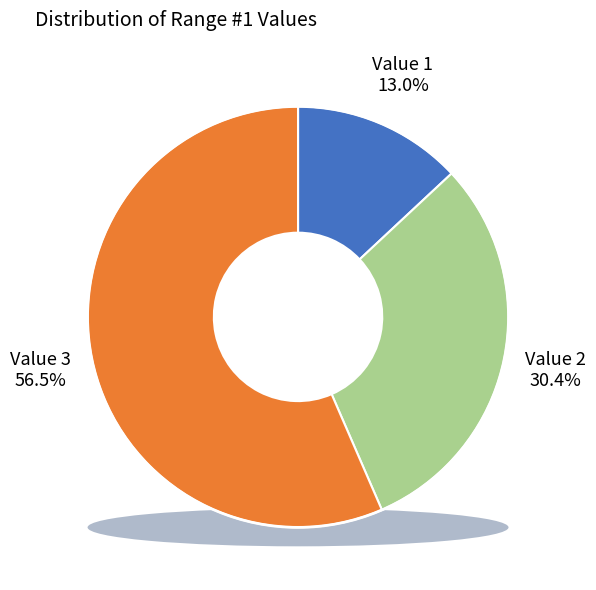

To the nearest percent, what is the difference between the Value 3 and Value 2 slice percentages?

26%